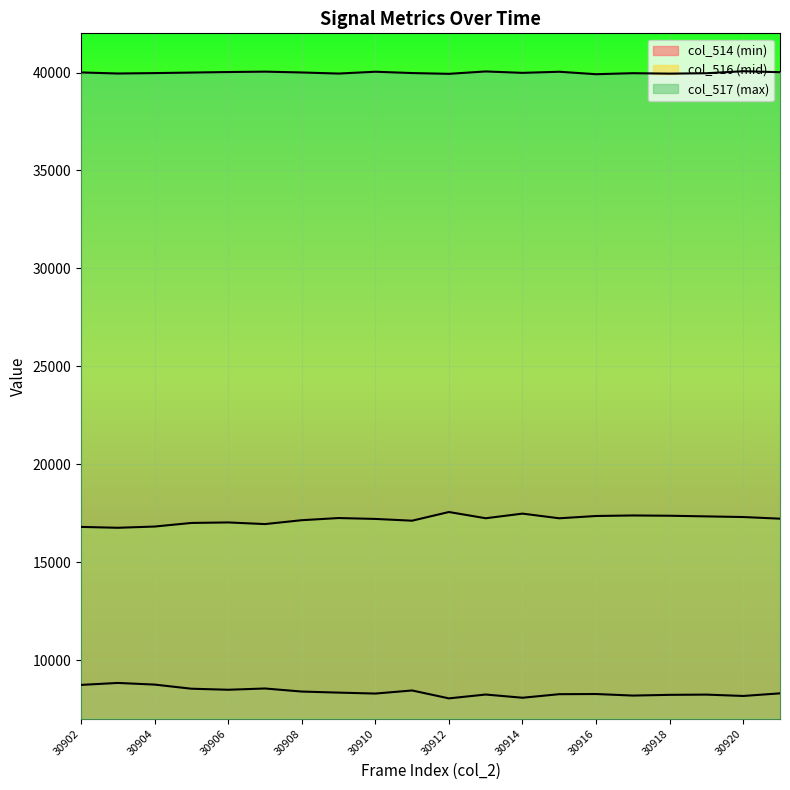

What is the value of the col_517 point at the 13th from the left?

39982